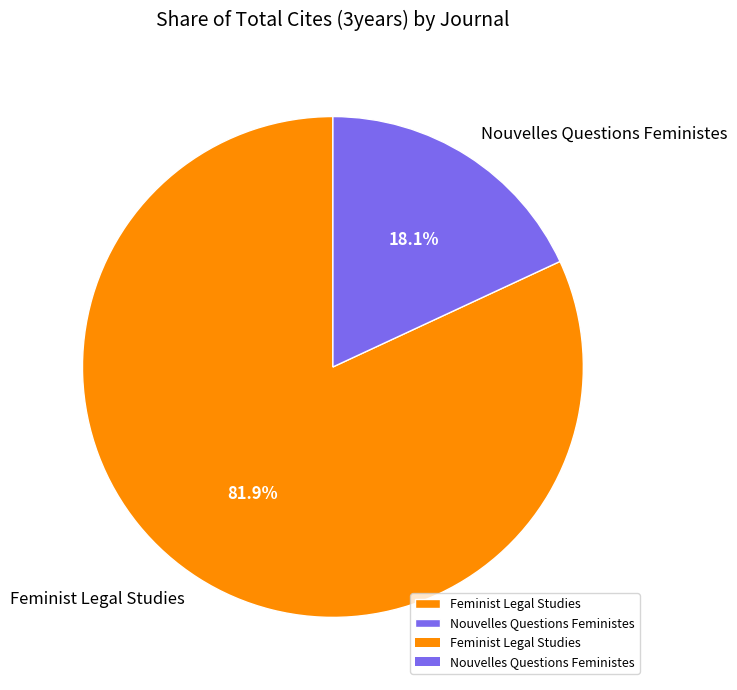

True or false: Feminist Legal Studies accounts for 68% of the total.

False